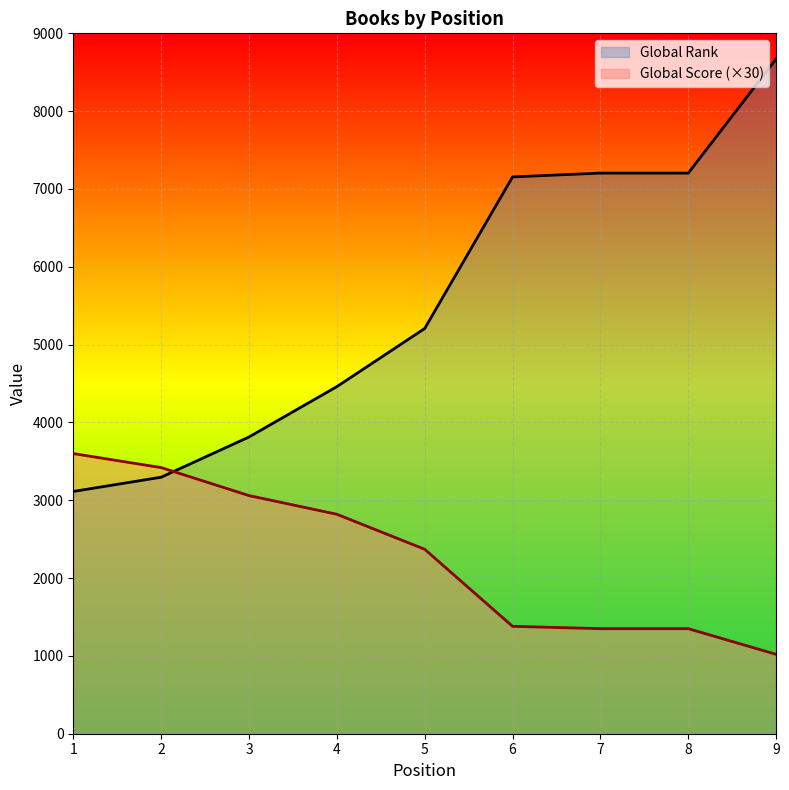

Reading left to right, transcribe all the data shown in this chart.

Global Rank: 3113	3296	3813	4460	5207	7155	7204	7204	8670
Global Score: 3600	3420	3060	2820	2370	1380	1350	1350	1020